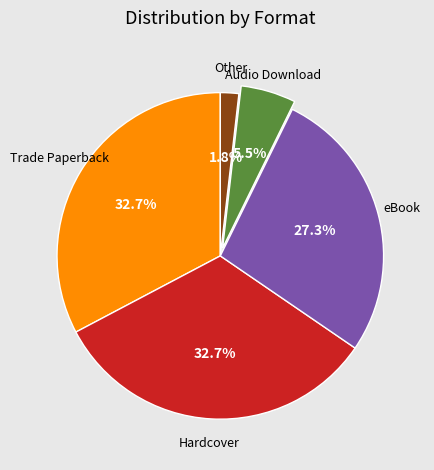

Is there a majority slice in this chart?

No